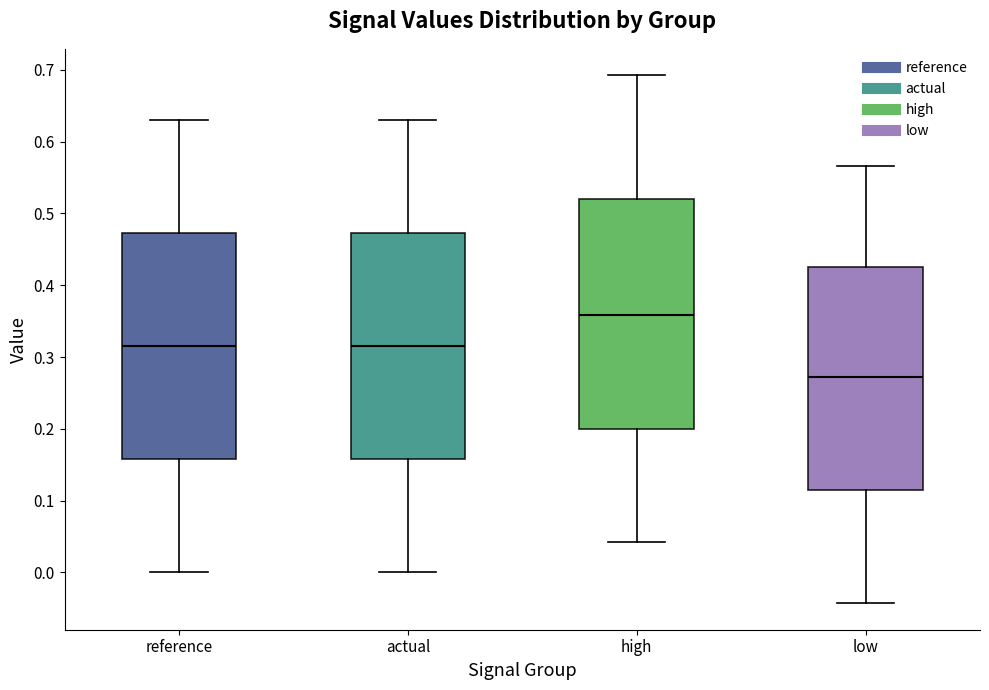

Where is the upper edge of the box for reference on the y-axis? The values are not printed on the chart, so give them approximately, as read against the axis.

0.47